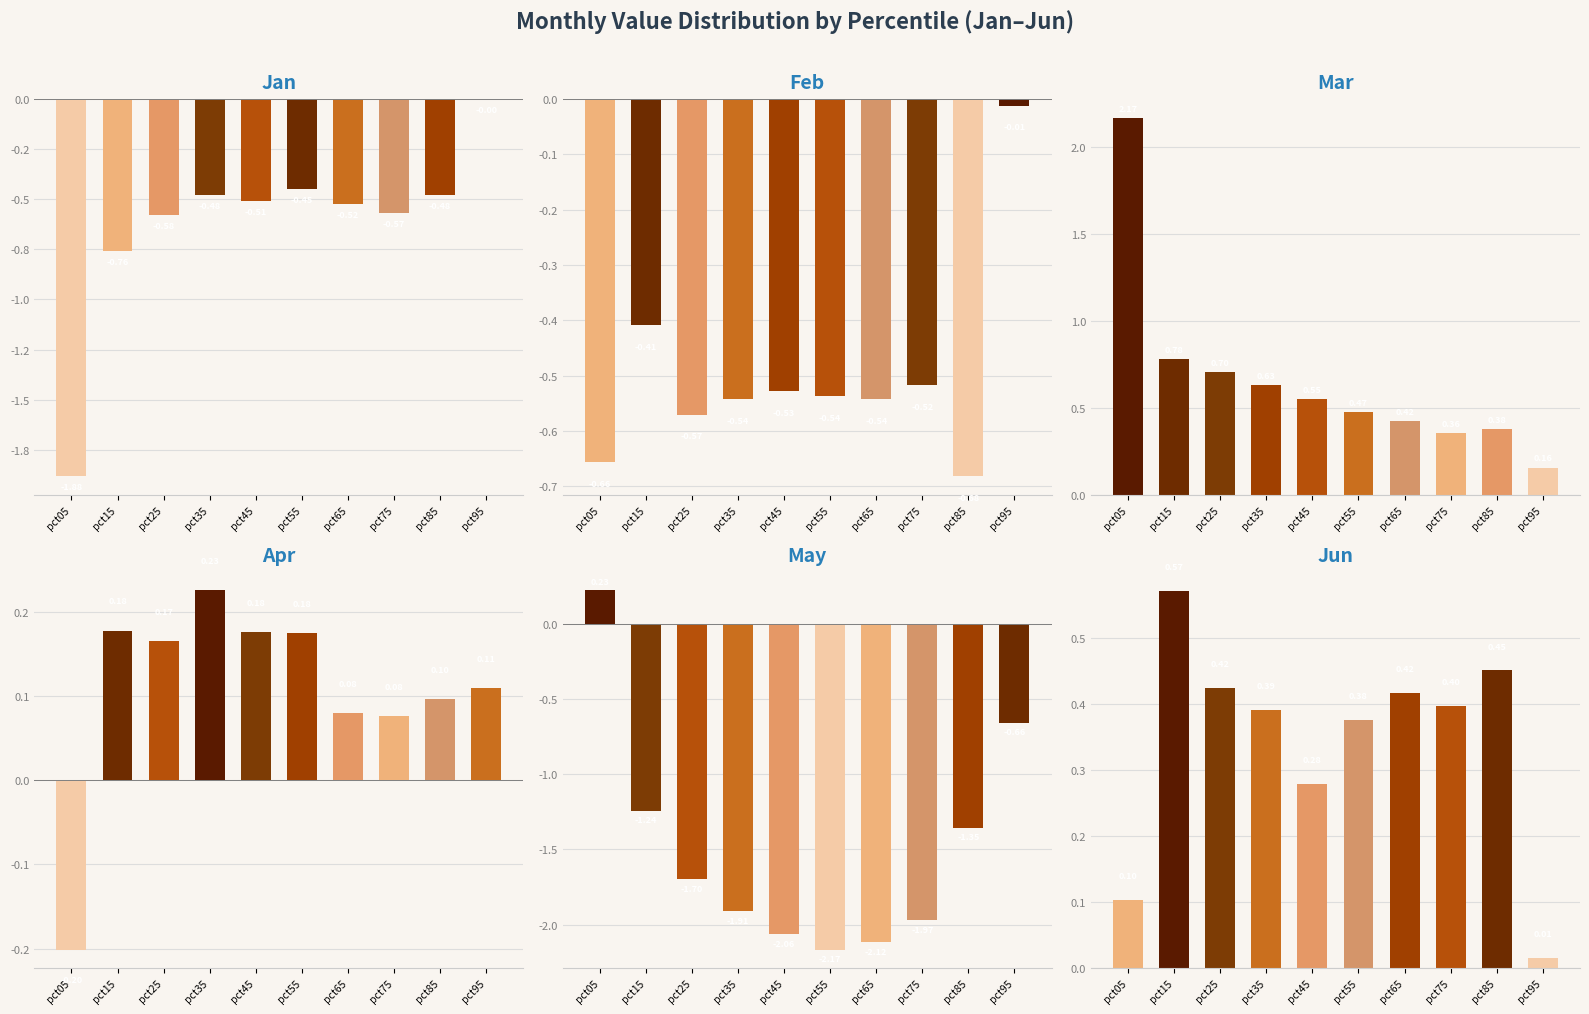

Between pct85 and pct95, which is larger?

pct95